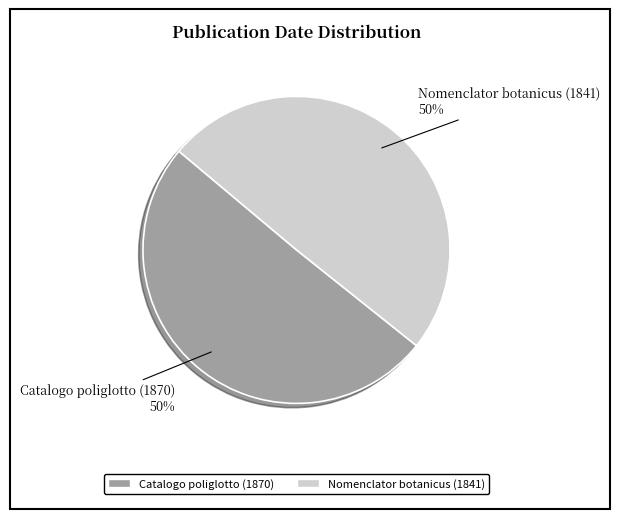

To the nearest percent, what is the average slice percentage?

50%